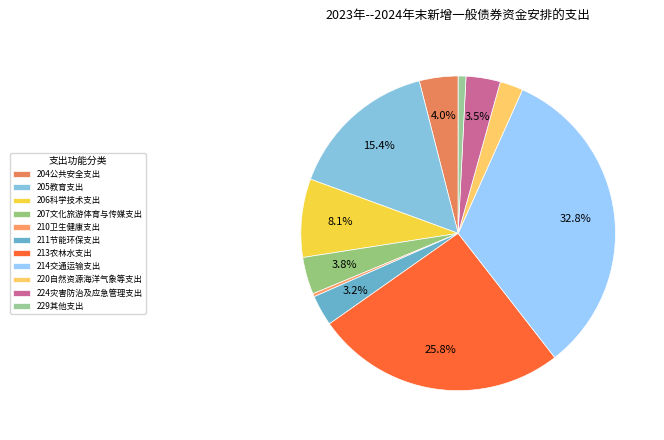

Does any single category account for the majority?

No